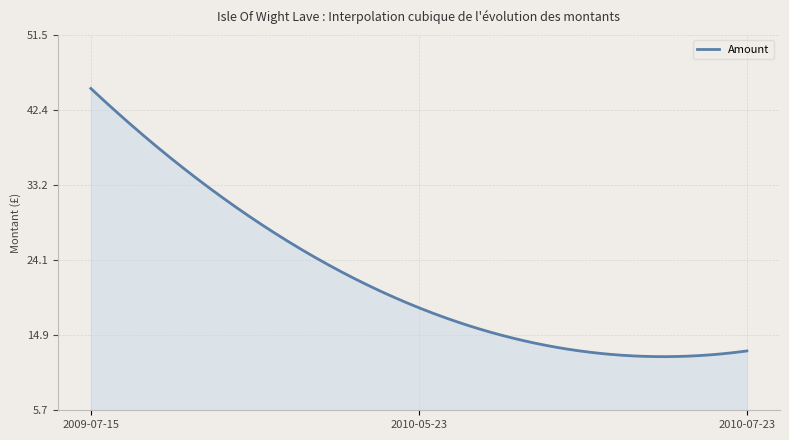

What is the difference between the maximum and second lowest values?

32.7